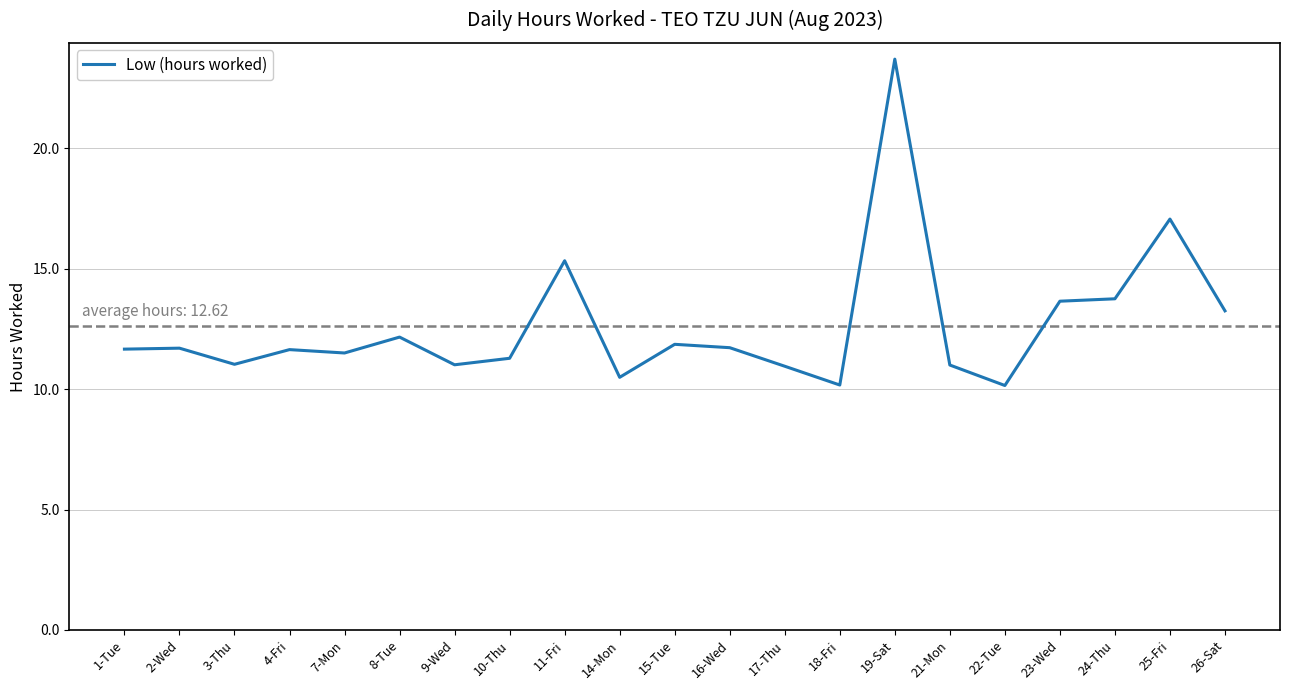

Which category has the highest value across all series?

19-Sat